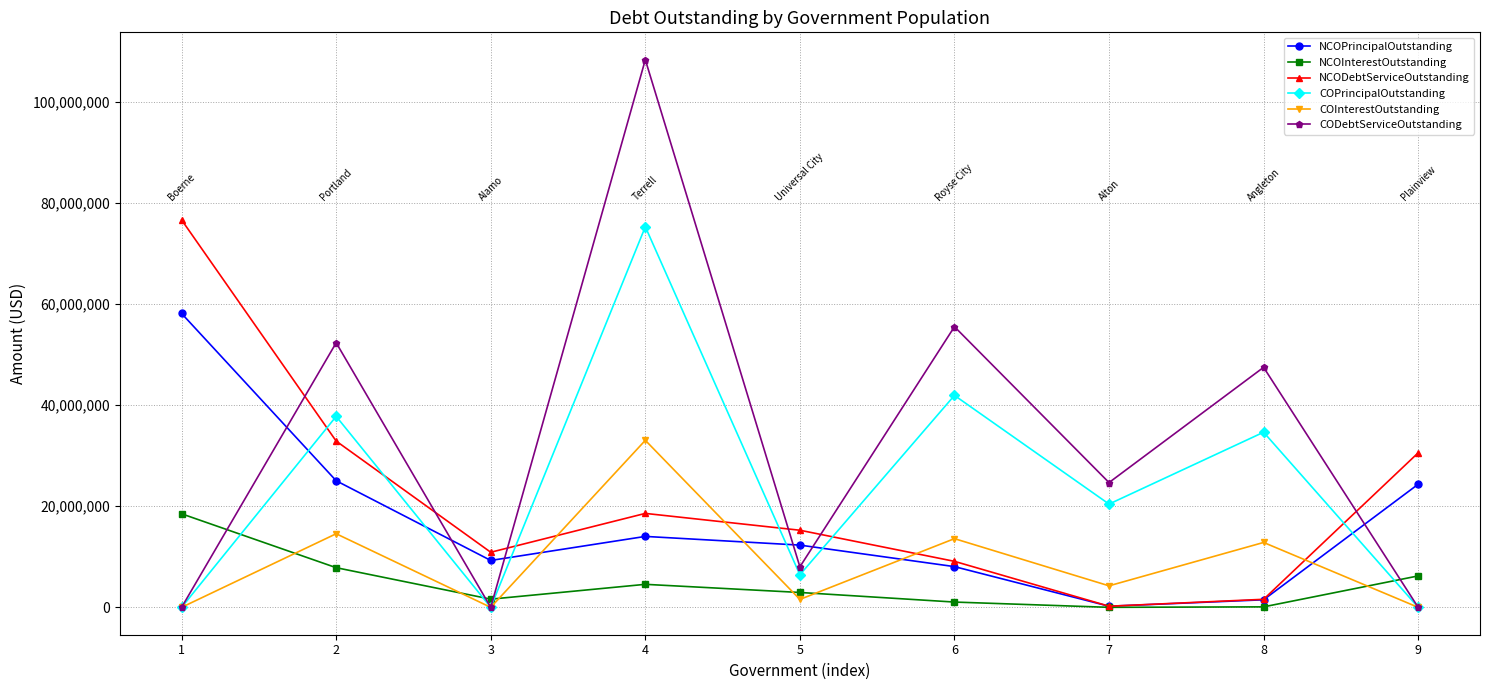

Does the chart have visible grid lines?

Yes